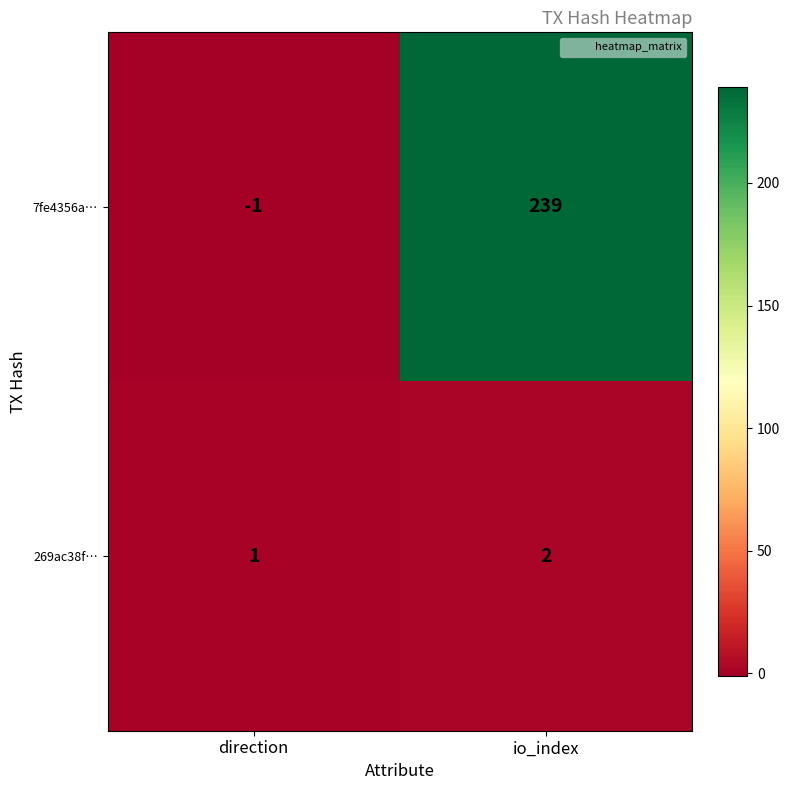

At which label is 7fe4356a… closest to 119?

direction